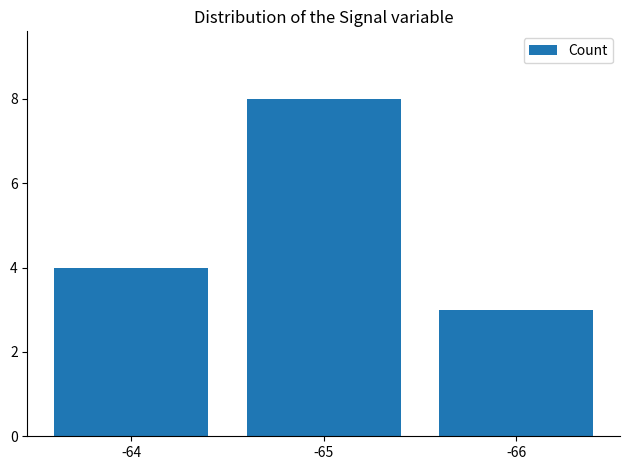

Rank the categories by value from lowest to highest.

-66, -64, -65